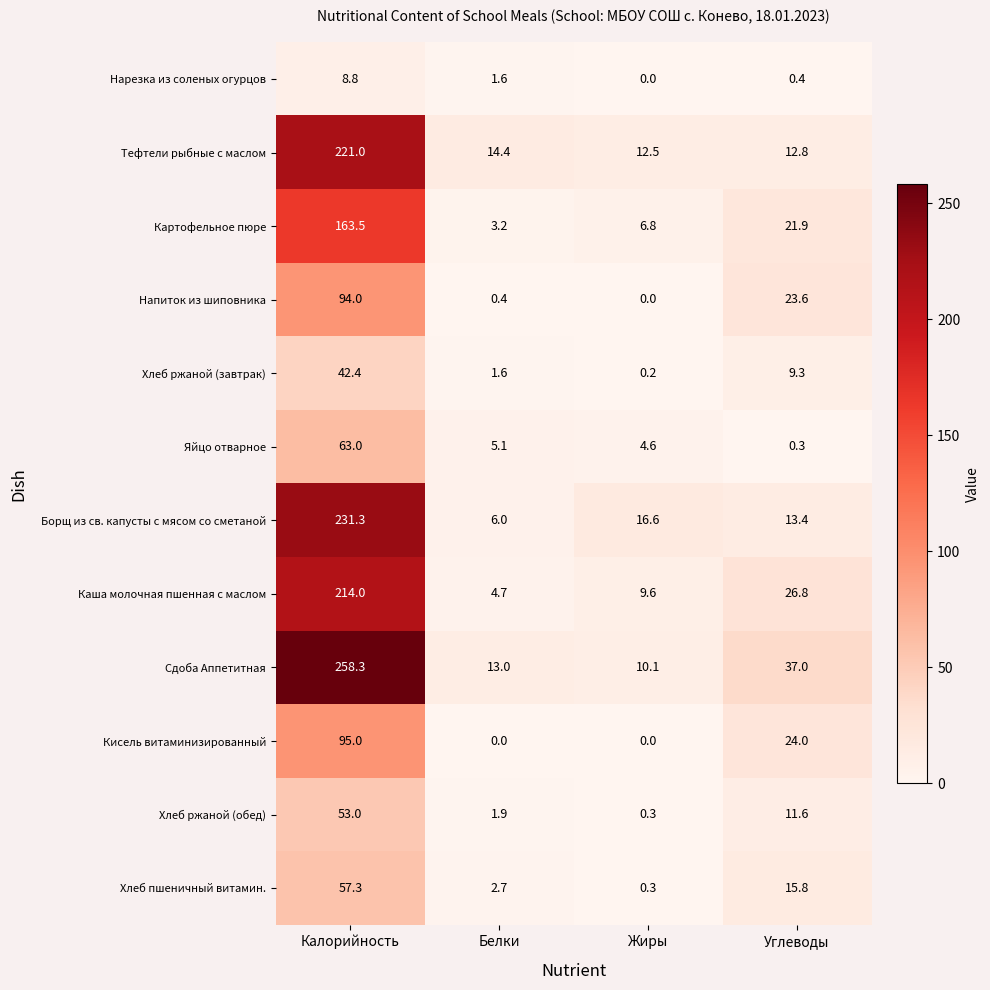

What is the difference between the maximum and minimum values in the Борщ из св. капусты с мясом со сметаной series?

225.3